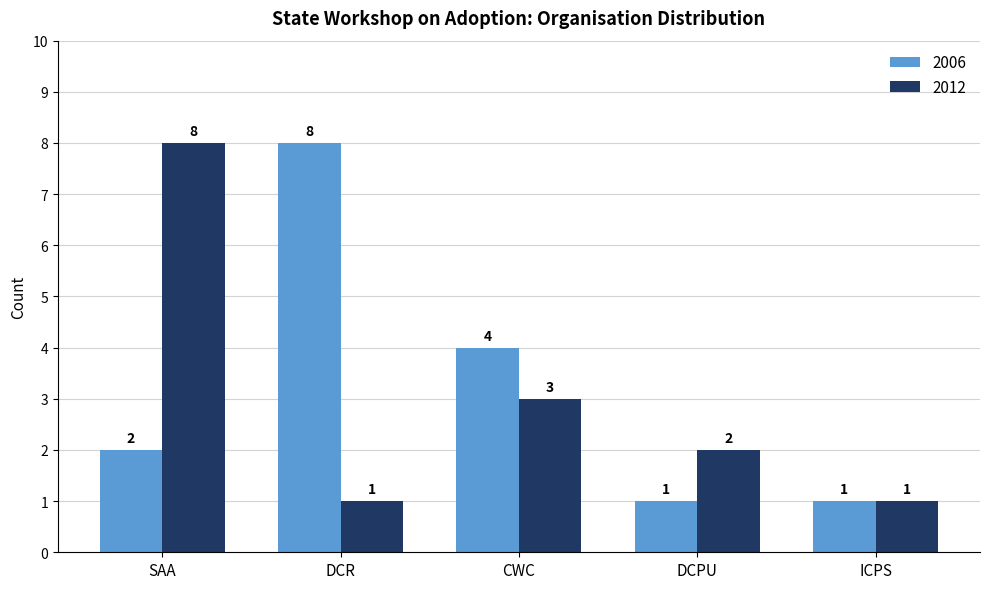

What is the total value across all series at SAA?

10